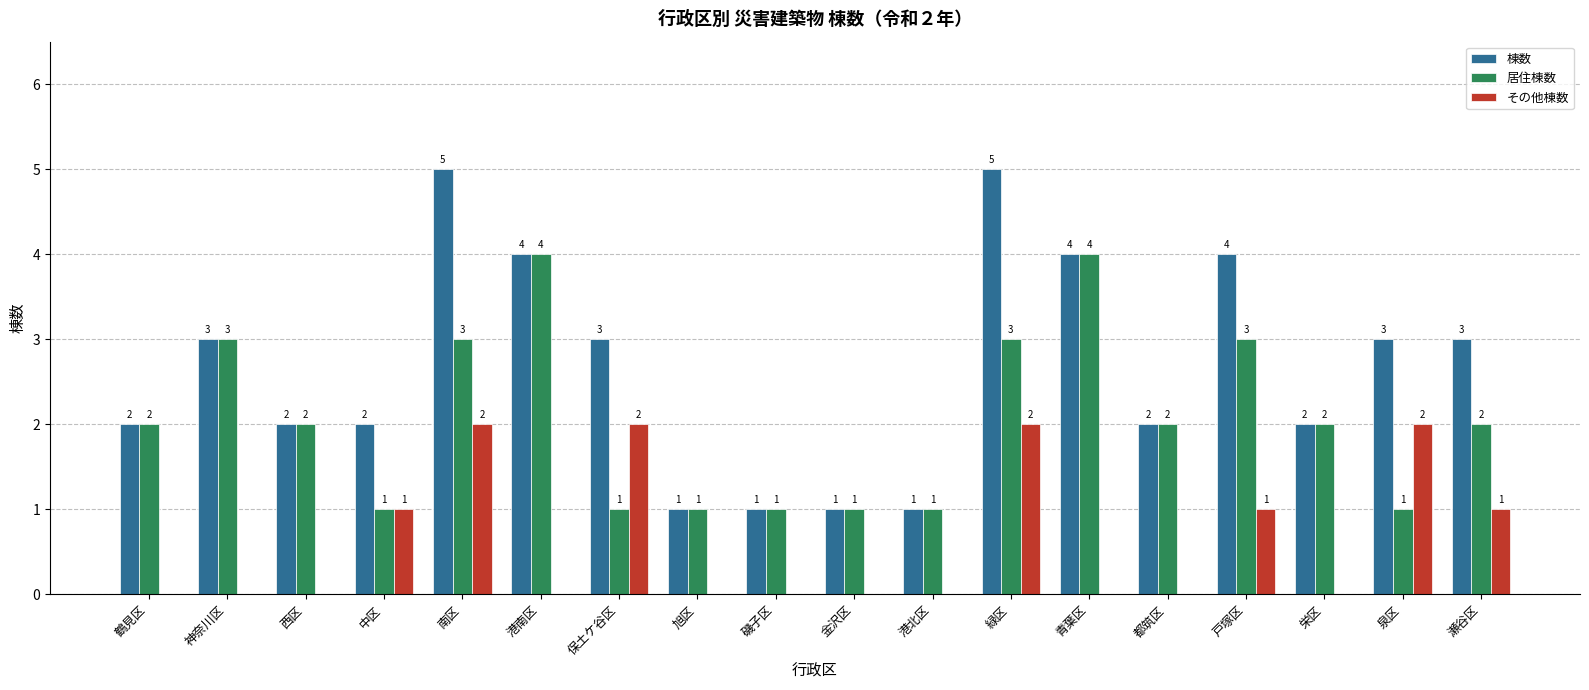

Read the 棟数 value at 保土ケ谷区.

3